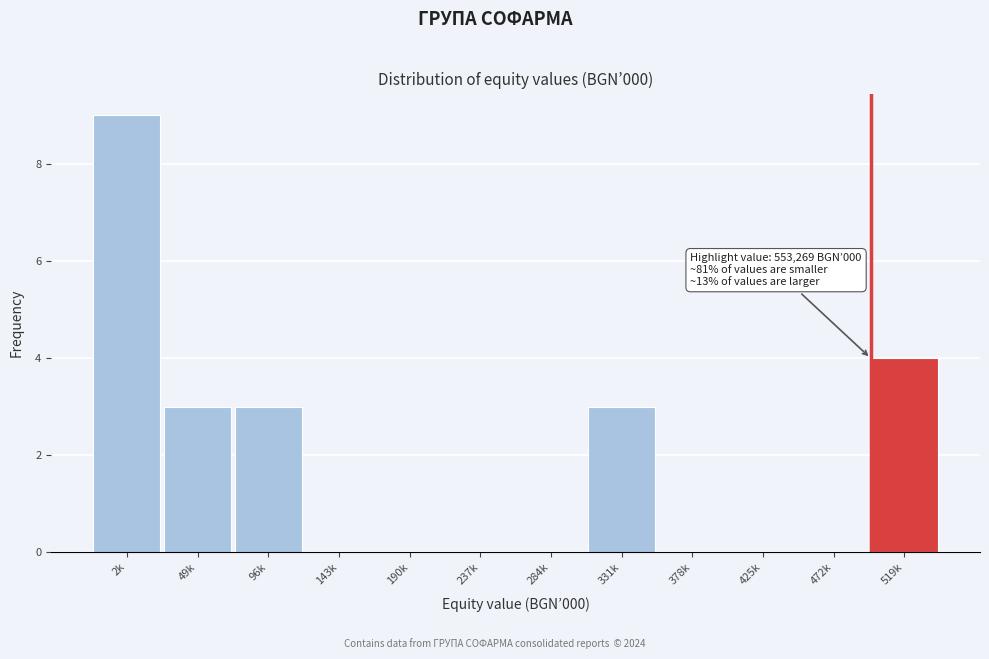

Reading left to right, transcribe all the data shown in this chart.

2k=9	49k=3	96k=3	143k=0	190k=0	237k=0	284k=0	331k=3	378k=0	425k=0	472k=0	519k=4